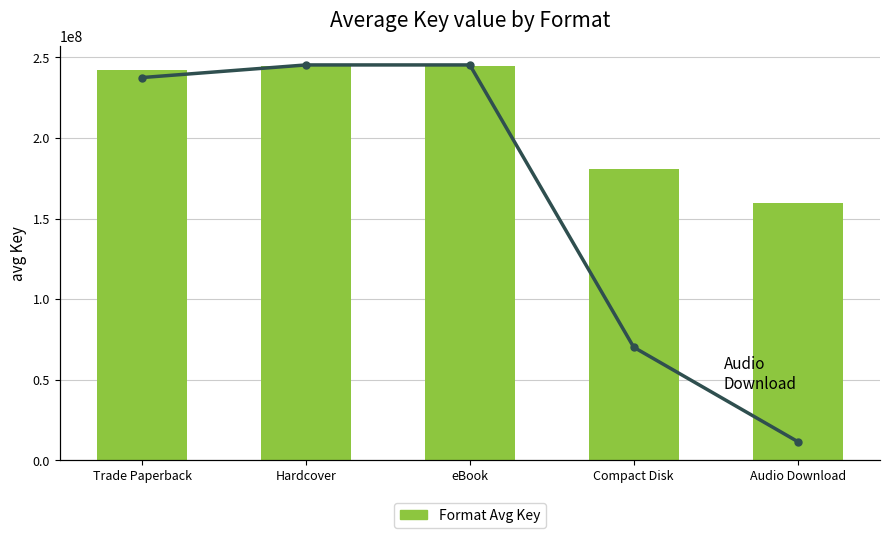

What is the difference between the Format Avg Key values at Compact Disk and Trade Paperback?

61027005